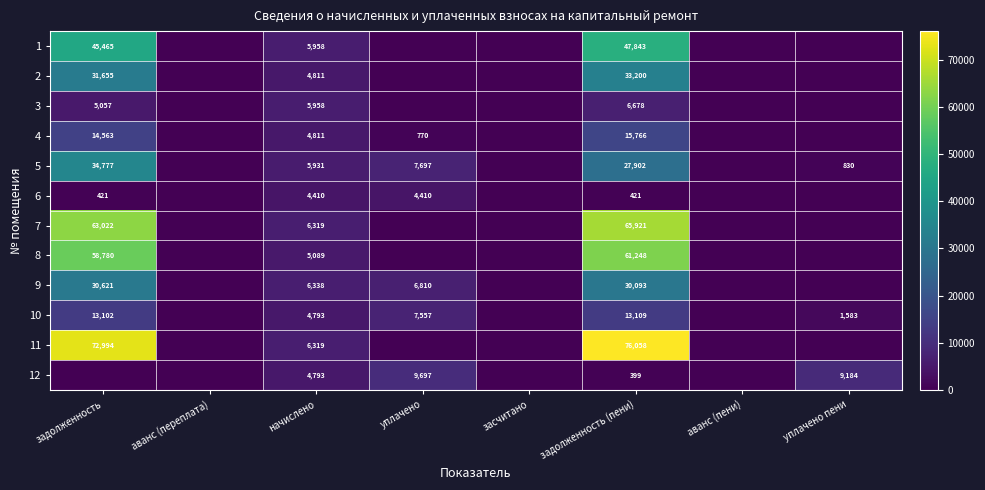

What is the difference between the 12 values at задолженность (пени) and уплачено пени?

8785